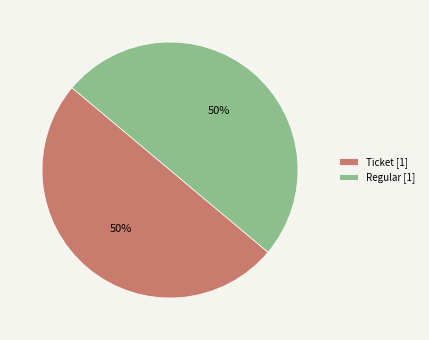

The Ticket [1] slice represents 50% of the pie. True or false?

True